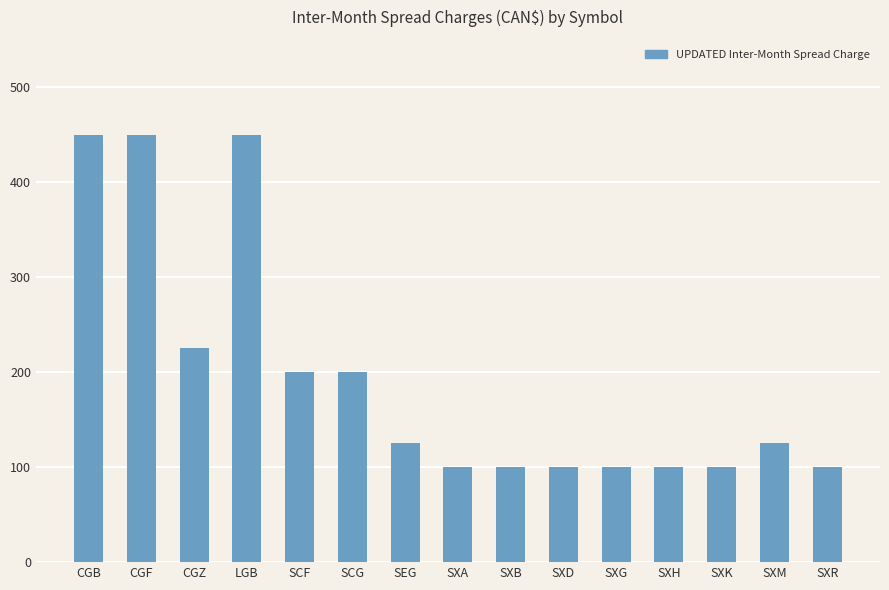

What is the minimum value shown in the chart?

100